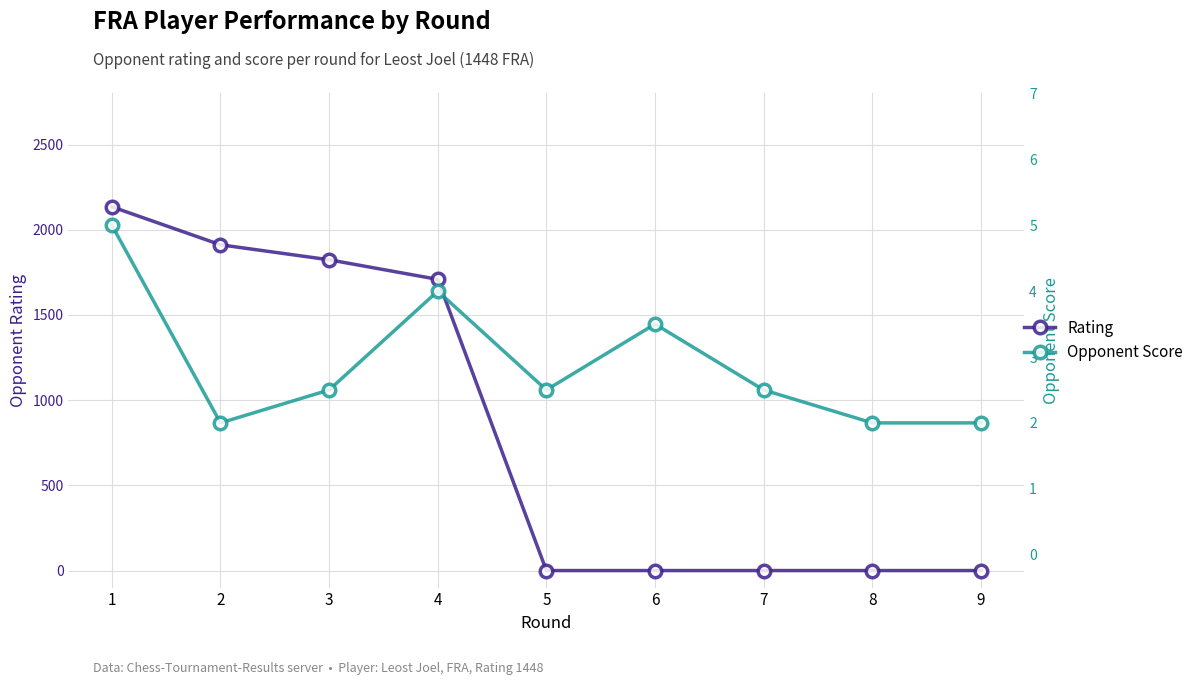

Which series has the widest spread of values?

Rating